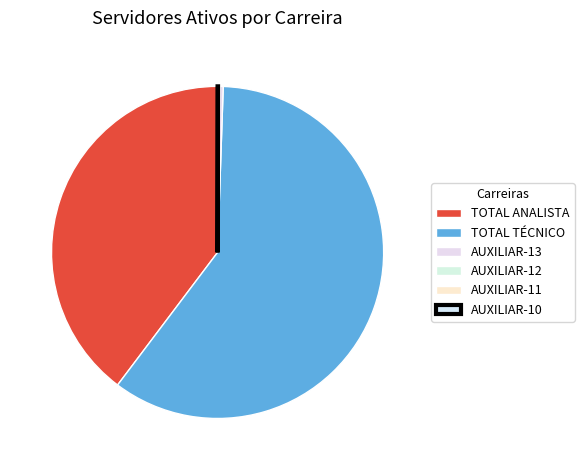

Between AUXILIAR-10 and TOTAL ANALISTA, which is larger?

TOTAL ANALISTA